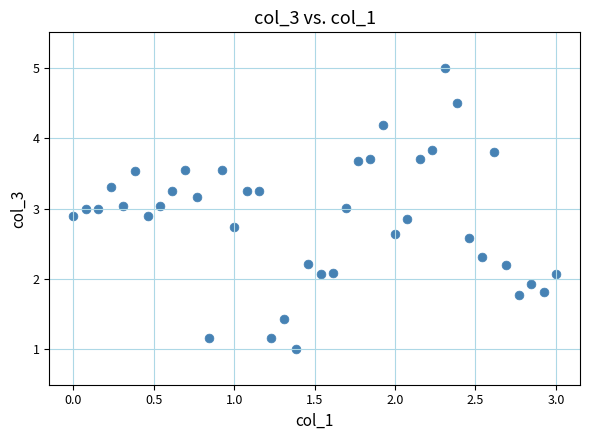

What is the range of Y values (max minus min)?

4.0